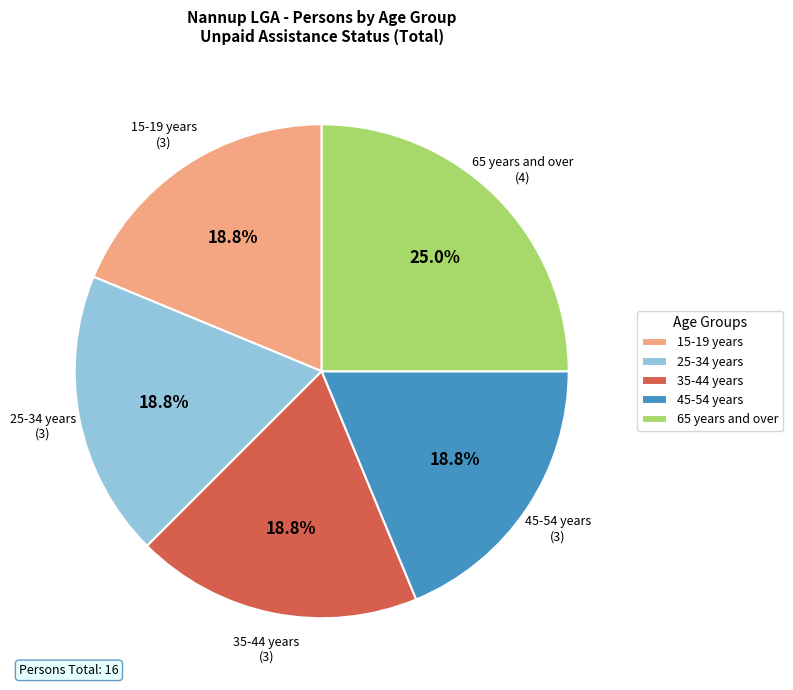

Approximately how many times larger is the value at 65 years and over compared to 35-44 years?

1.3